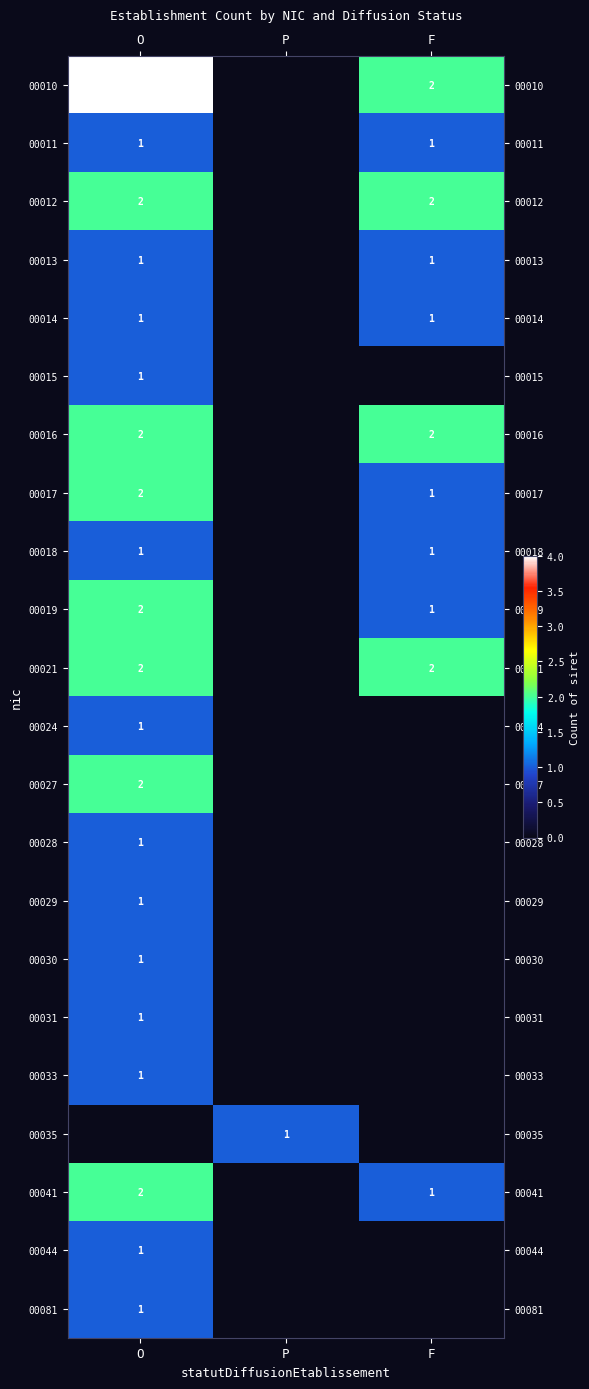

The value of 00030 at O is 2. True or false?

False